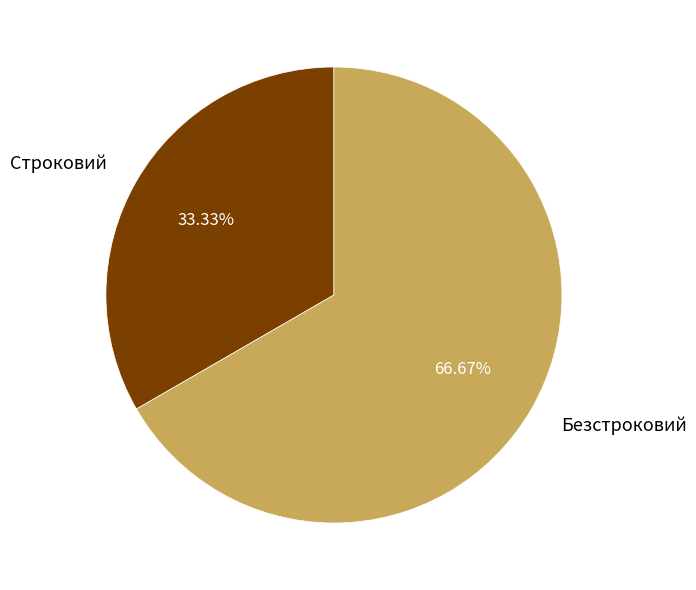

The Безстроковий slice represents 56% of the pie. True or false?

False